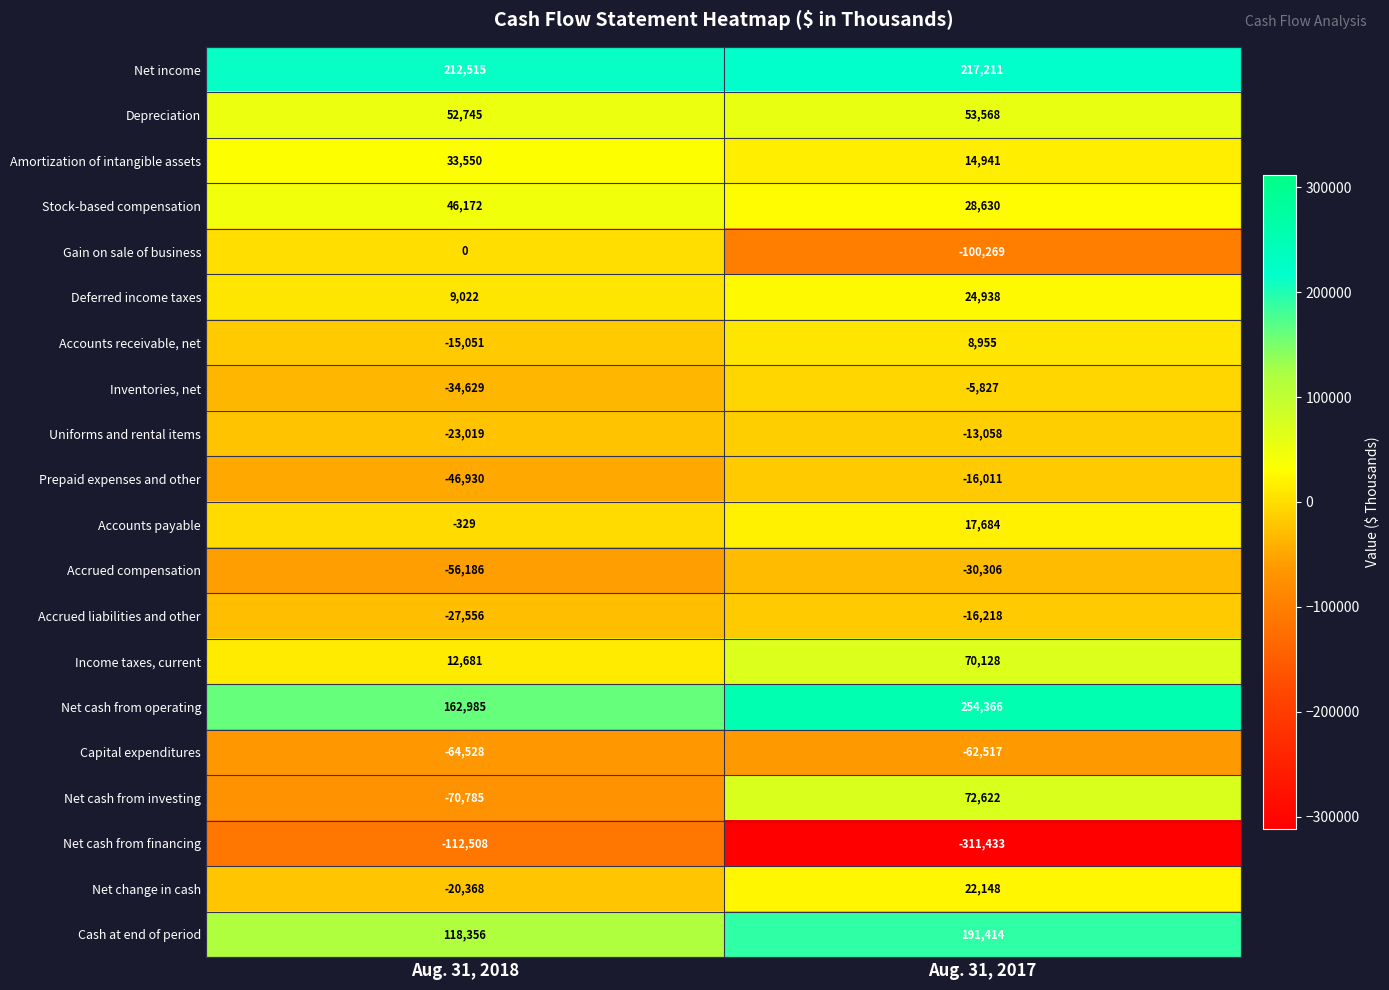

True or false: Accounts payable has a value of -580 at Aug. 31, 2018.

False